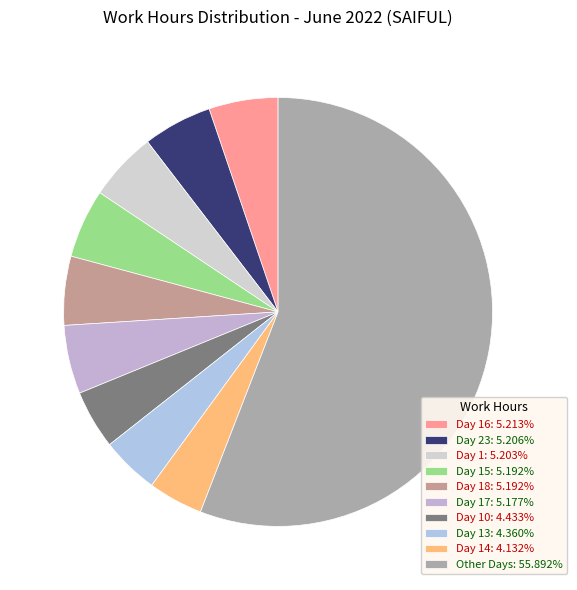

Does any single category account for the majority?

Yes